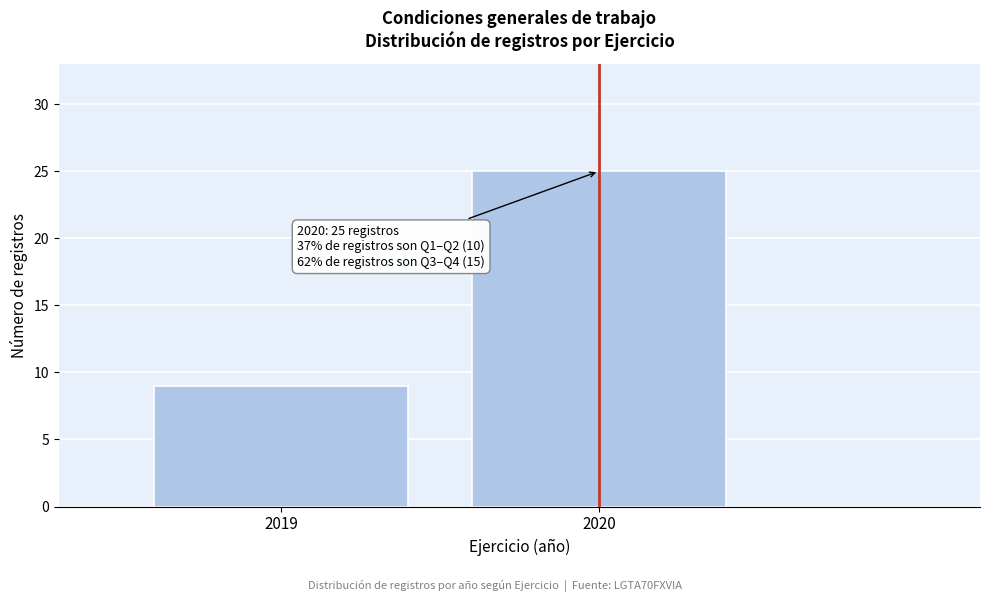

Reading right to left, list all the values displayed in this chart.

2020=25	2019=9